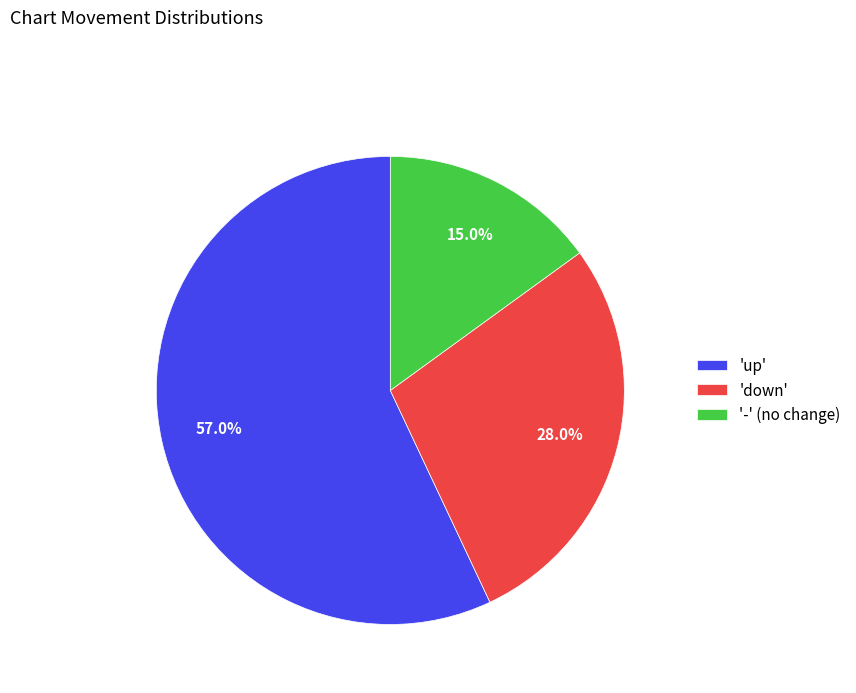

Which has a higher value, 'up' or 'down'?

'up'